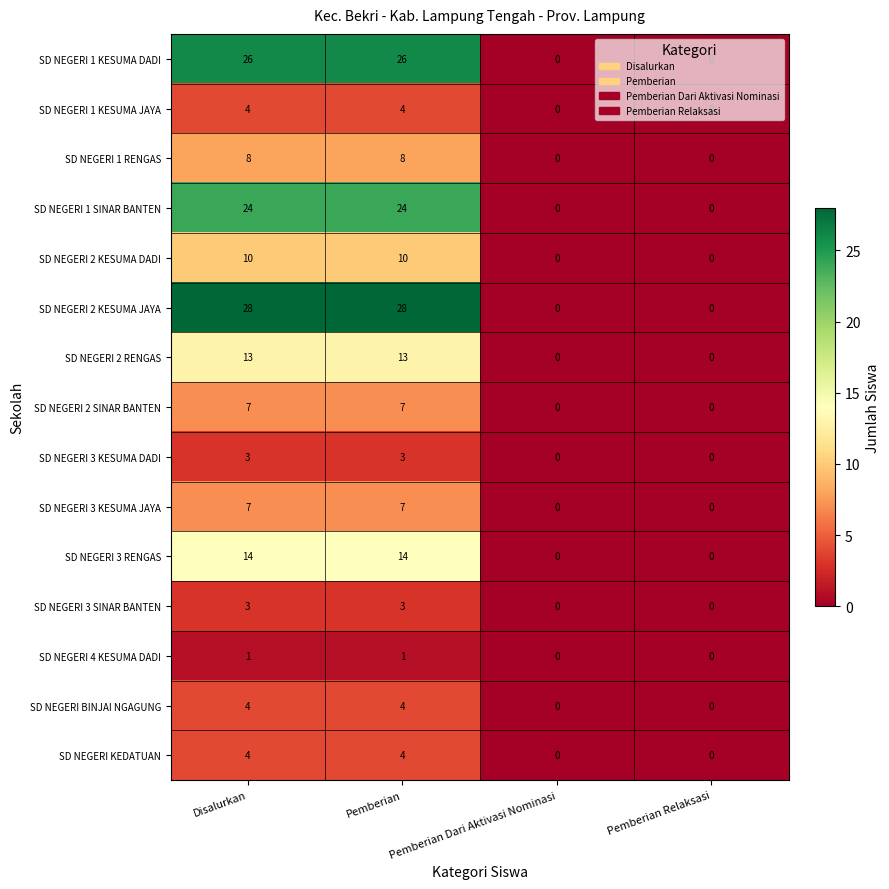

Which series has the largest range (max minus min)?

SD NEGERI 2 KESUMA JAYA